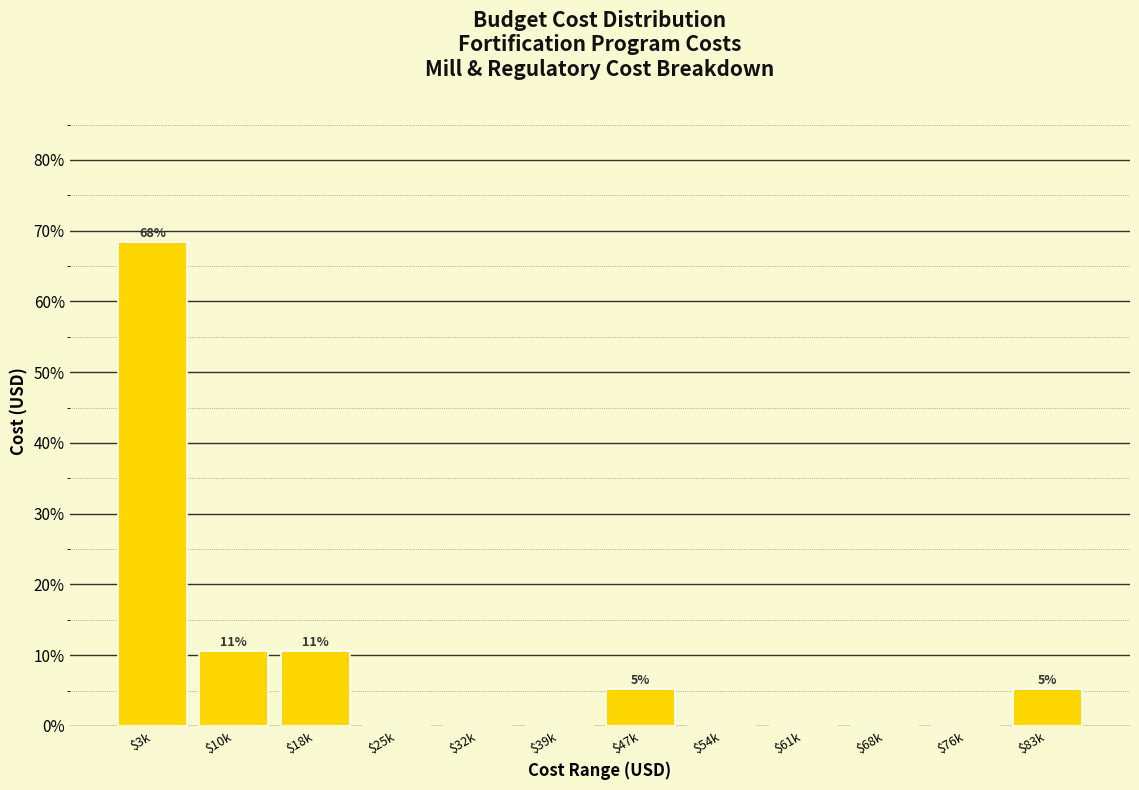

Which category has the highest value across all series?

$3k